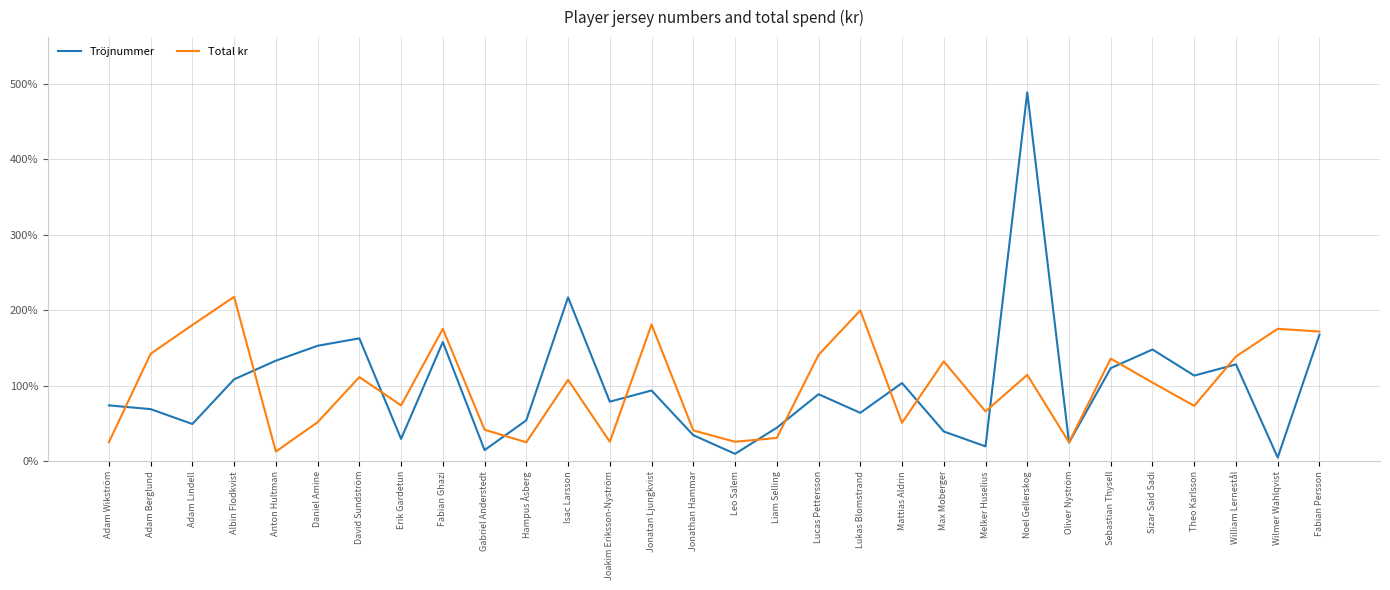

At which category does the chart reach its minimum across all series?

Wilmer Wahlqvist